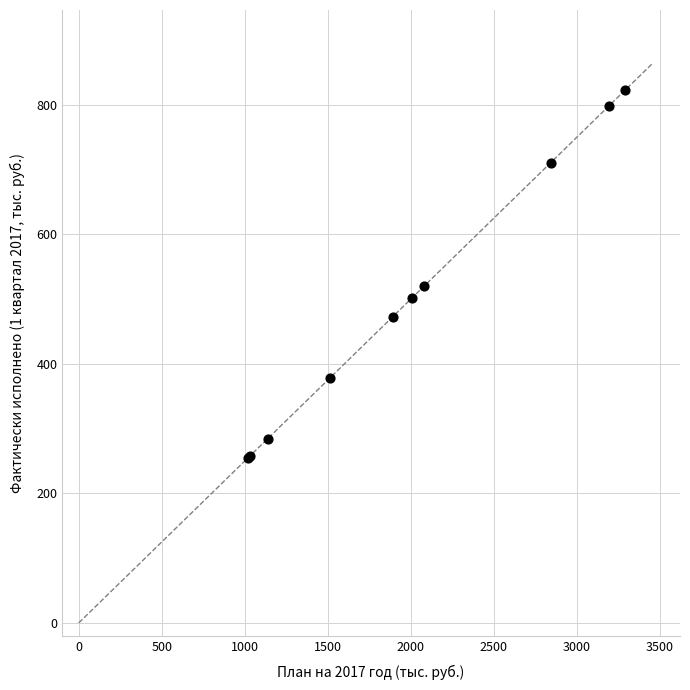

What Y value in the scatter plot is closest to 539?

519.9